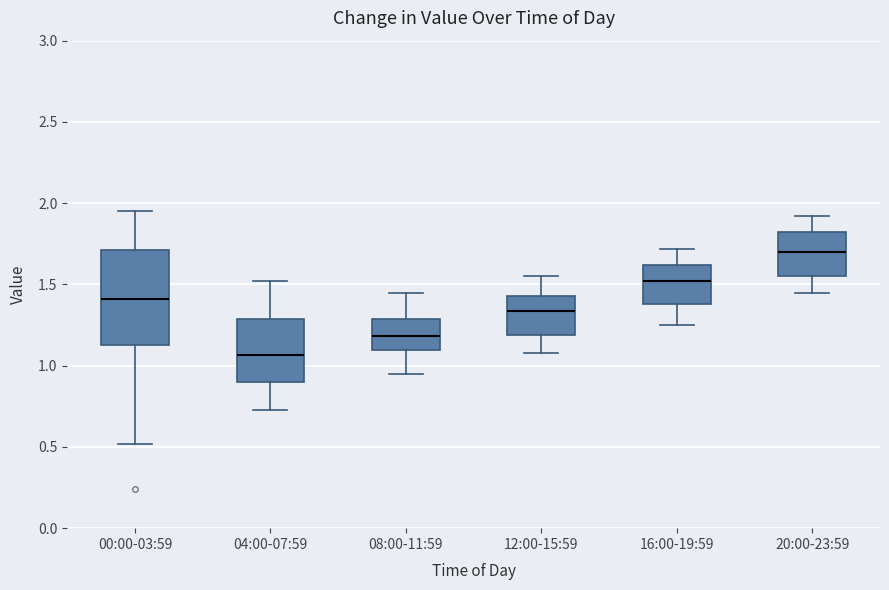

Which box is the tallest, from its lower edge to its upper edge?

00:00-03:59